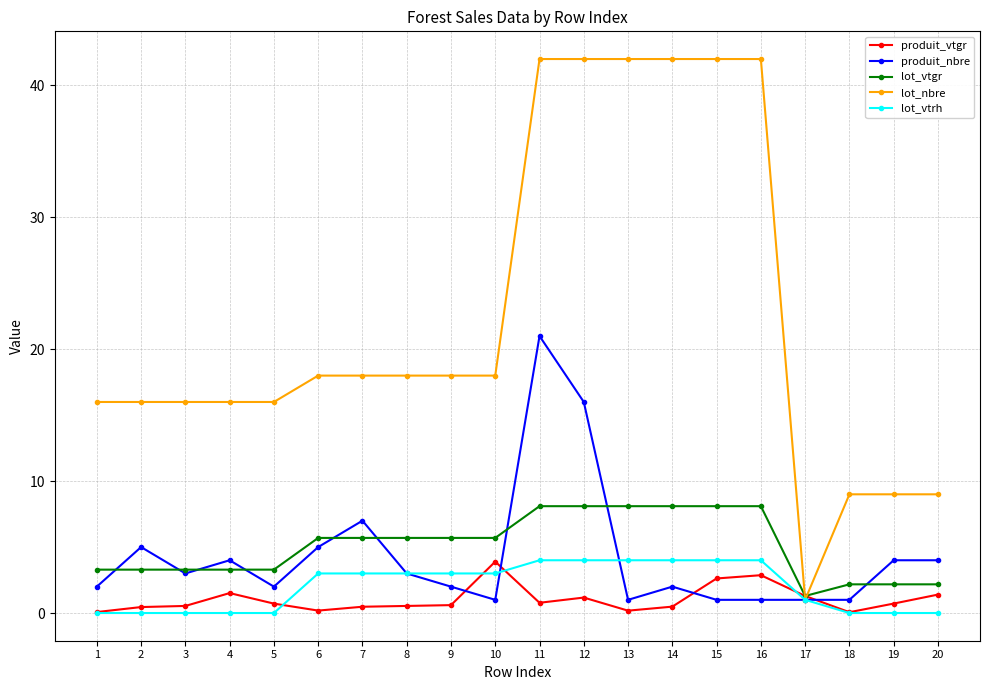

Is the value of lot_vtgr at 15 greater than the value of produit_nbre at 9?

Yes